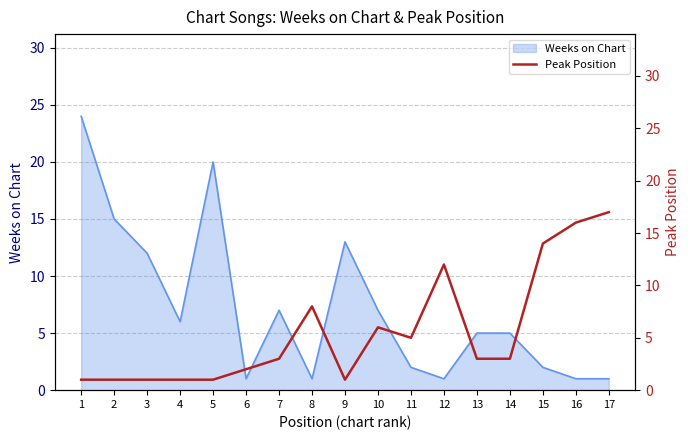

What is the sum of all values?

95